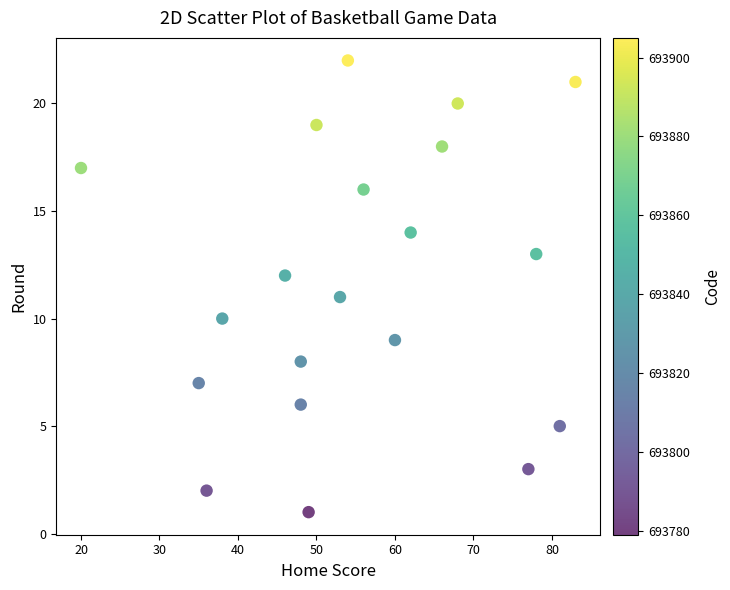

What is the range of X values (max minus min)?

63